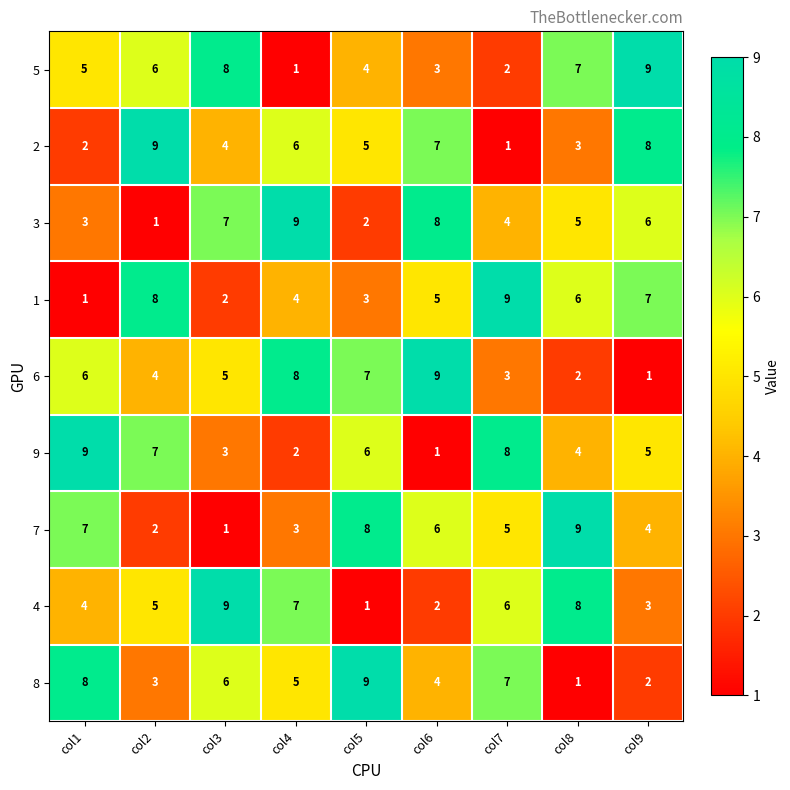

At how many categories does at least one series exceed 7?

9